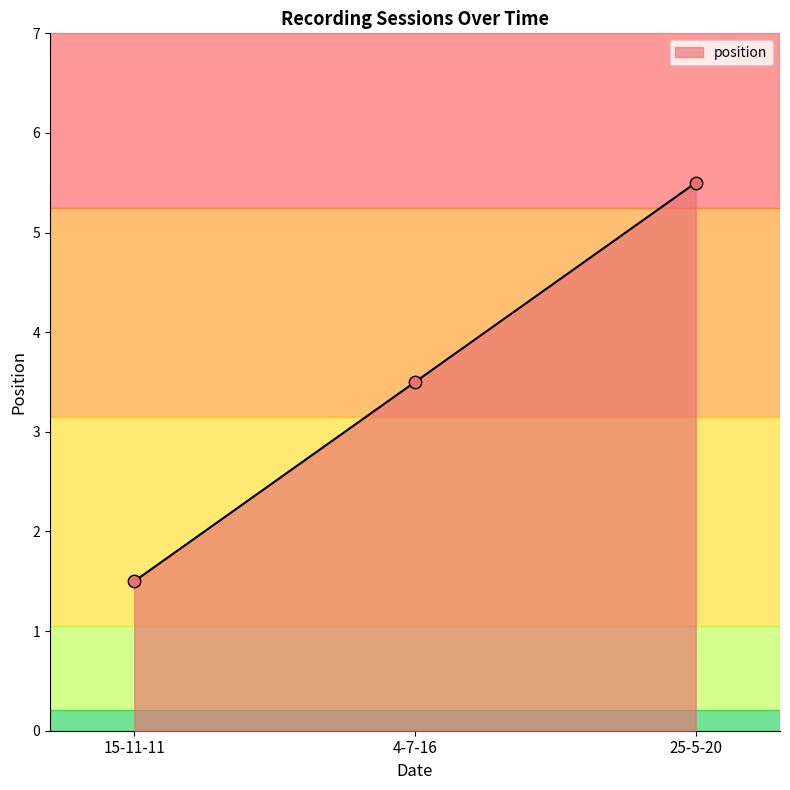

Which has a higher value, 25-5-20 or 4-7-16?

25-5-20